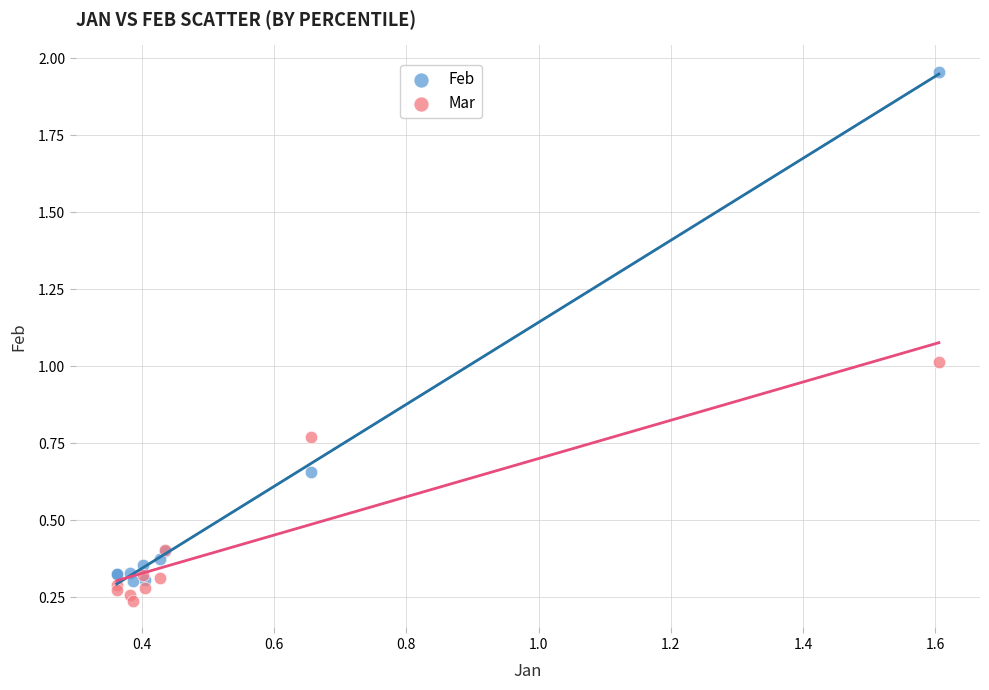

What is the X range (max minus min) for the scatter plot?

1.2